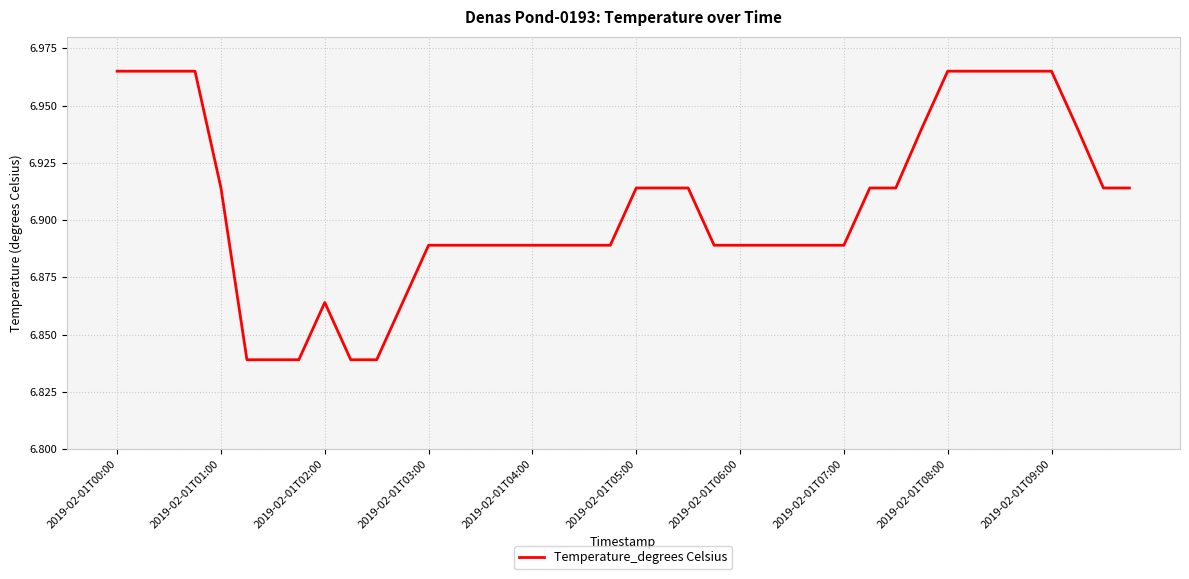

Is it true that the value at 2019-02-01T05:00 is 3.5?

False